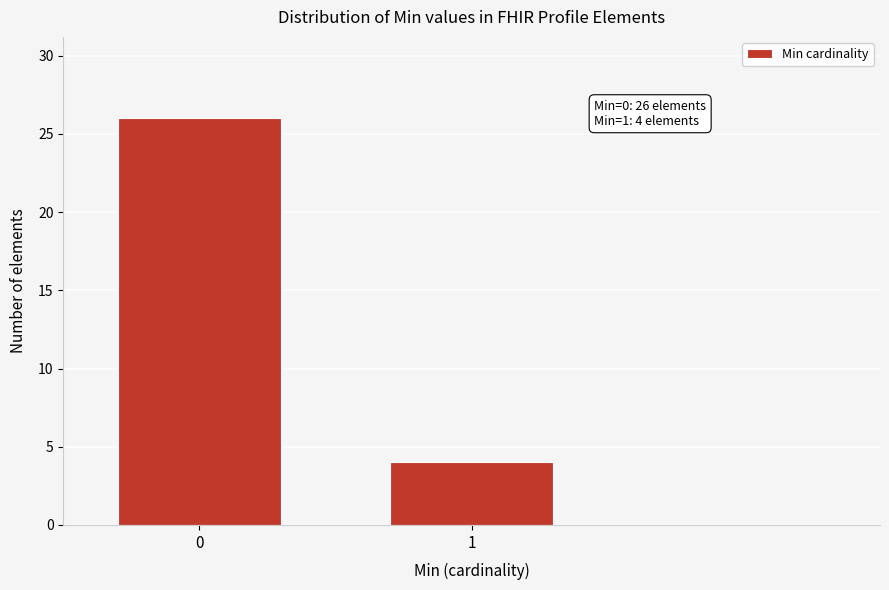

Reading left to right, list all the values displayed in this chart.

26	4